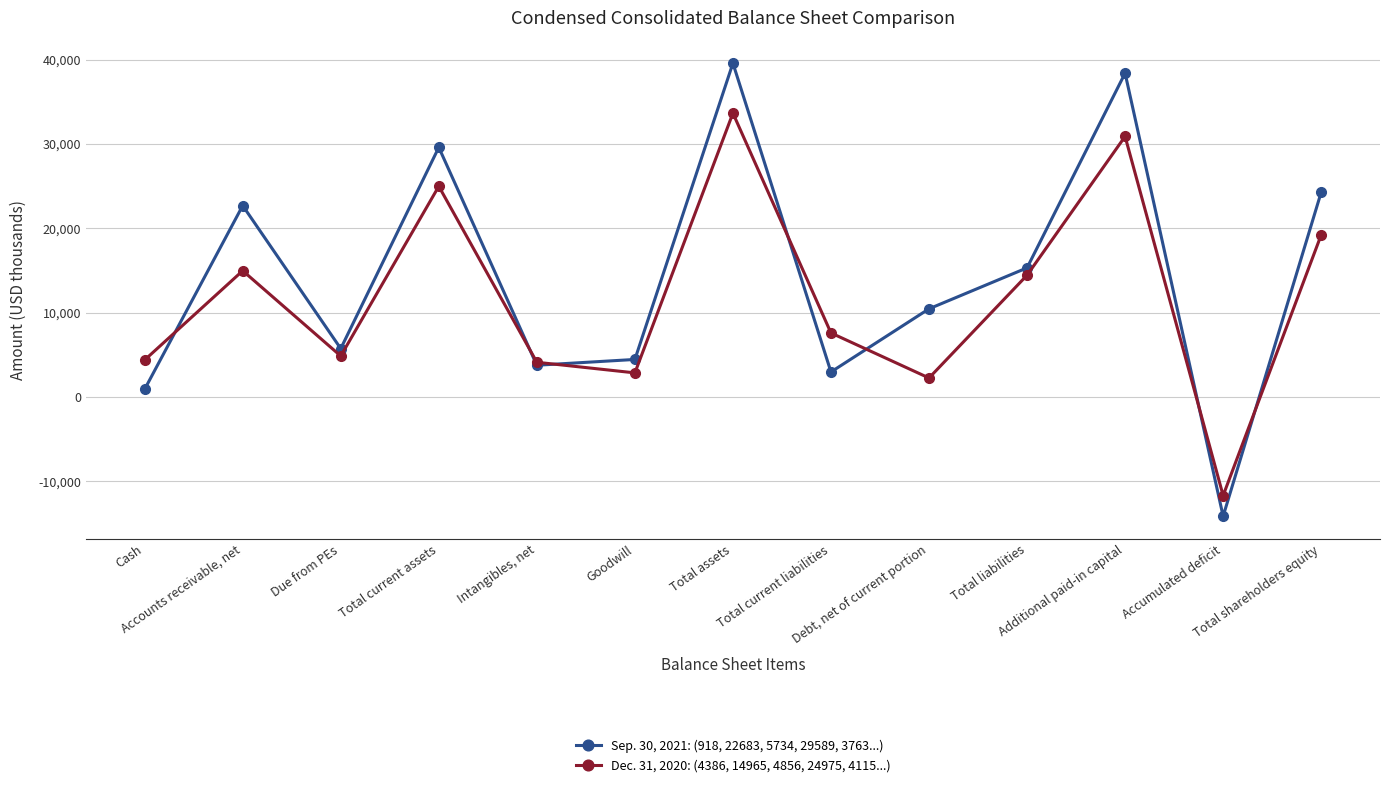

What is the difference between the Sep. 30, 2021: (918, 22683, 5734, 29589, 3763...) values at Accounts receivable, net and Intangibles, net?

18920